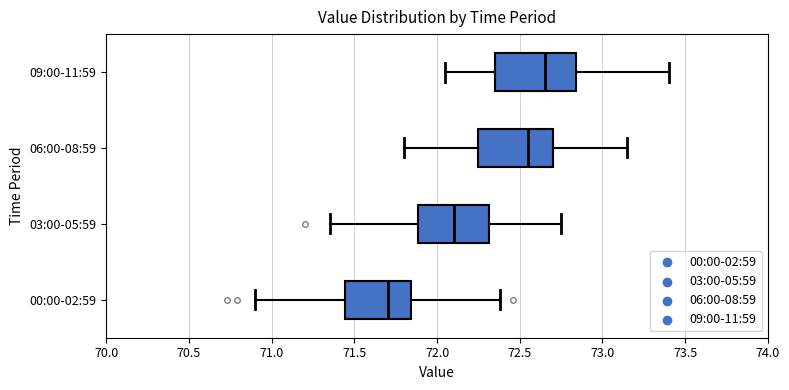

Reading bottom to top, transcribe this box plot: for each box, give where its median line is, the range the box spans, and where its two whiskers end, as read against the x-axis. The values are not printed on the chart, so give them approximately, as read against the axis.

00:00-02:59: median 71.70, box 71.45 to 71.85, whiskers 70.90 to 72.40
03:00-05:59: median 72.10, box 71.90 to 72.30, whiskers 71.35 to 72.75
06:00-08:59: median 72.55, box 72.25 to 72.70, whiskers 71.80 to 73.15
09:00-11:59: median 72.65, box 72.35 to 72.85, whiskers 72.05 to 73.40